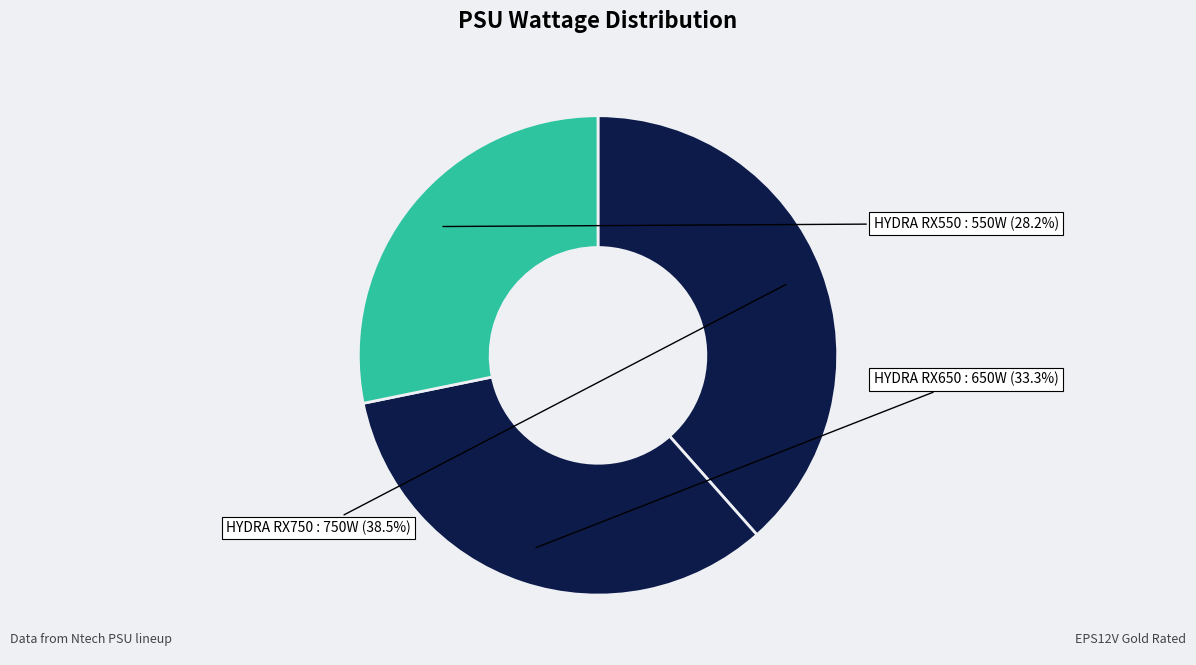

Rank the categories by value from lowest to highest.

HYDRA RX550, HYDRA RX650, HYDRA RX750